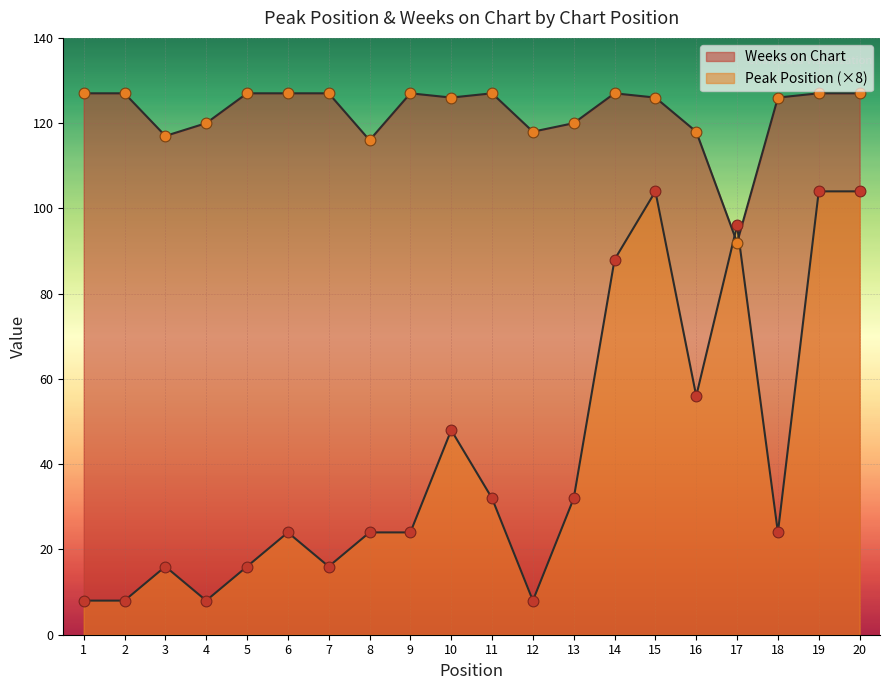

Which series contains the highest Y value?

Weeks on Chart